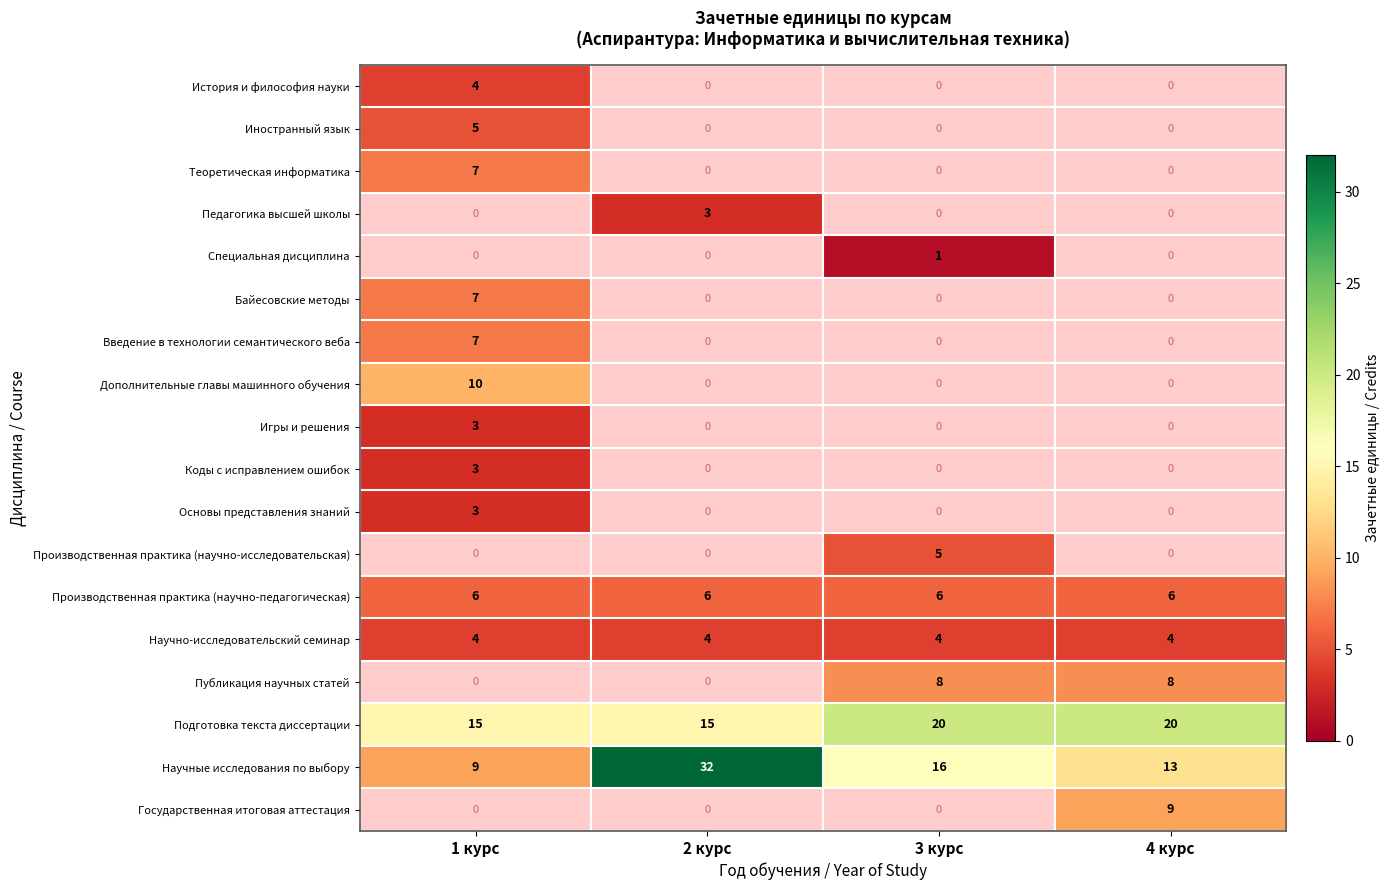

Is the value of Дополнительные главы машинного обучения at 1 курс greater than the value of Специальная дисциплина at 3 курс?

Yes